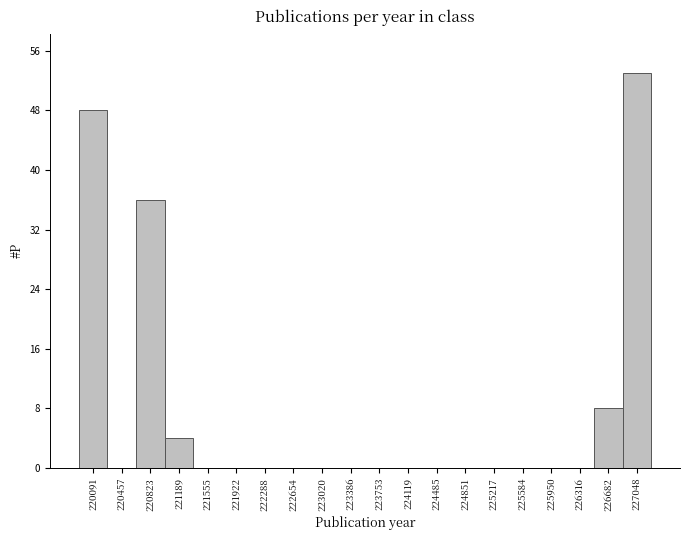

Reading left to right, what are all the values shown in this chart?

220091=48	220457=0	220823=36	221189=4	221555=0	221922=0	222288=0	222654=0	223020=0	223386=0	223753=0	224119=0	224485=0	224851=0	225217=0	225584=0	225950=0	226316=0	226682=8	227048=53